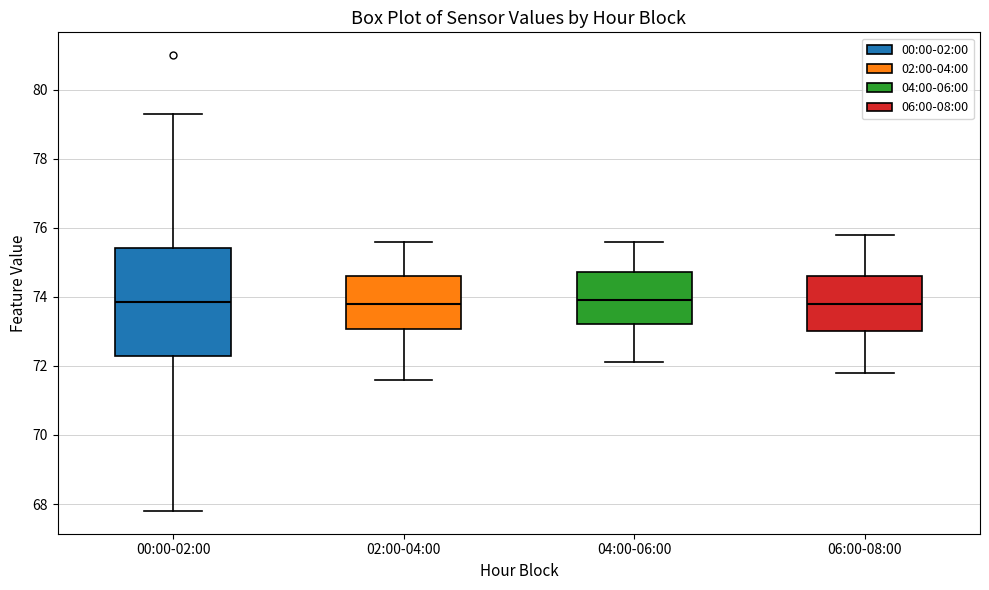

Reading left to right, transcribe this box plot: for each box, give where its median line is, the range the box spans, and where its two whiskers end, as read against the y-axis. The values are not printed on the chart, so give them approximately, as read against the axis.

00:00-02:00: median 73.8, box 72.4 to 75.4, whiskers 67.8 to 79.4
02:00-04:00: median 73.8, box 73.0 to 74.6, whiskers 71.6 to 75.6
04:00-06:00: median 74.0, box 73.2 to 74.8, whiskers 72.2 to 75.6
06:00-08:00: median 73.8, box 73.0 to 74.6, whiskers 71.8 to 75.8